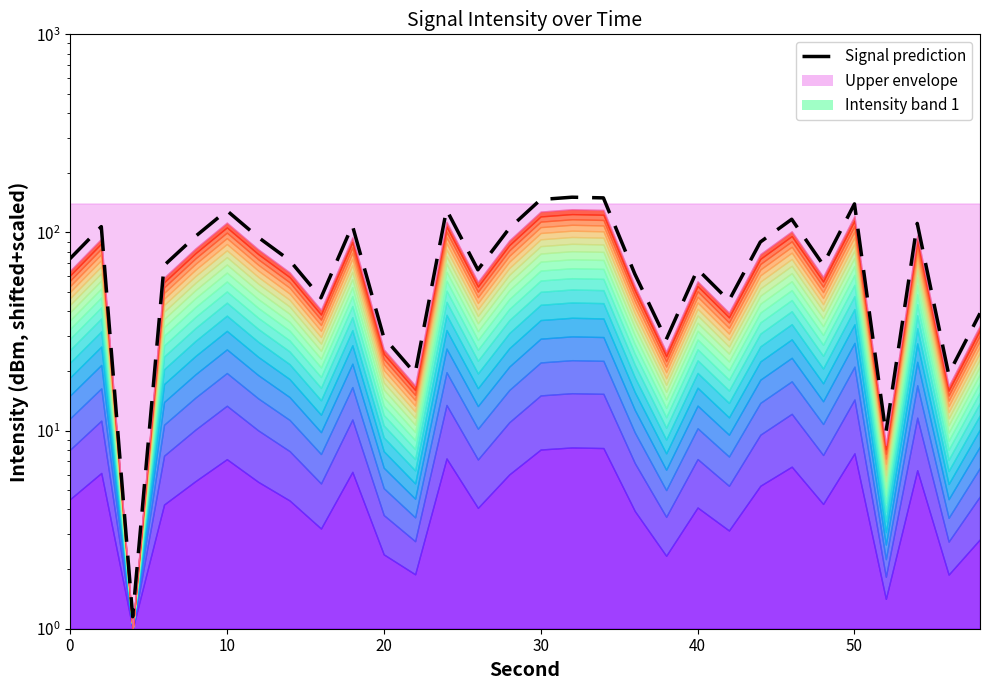

The value at 20 is 29.6. True or false?

True